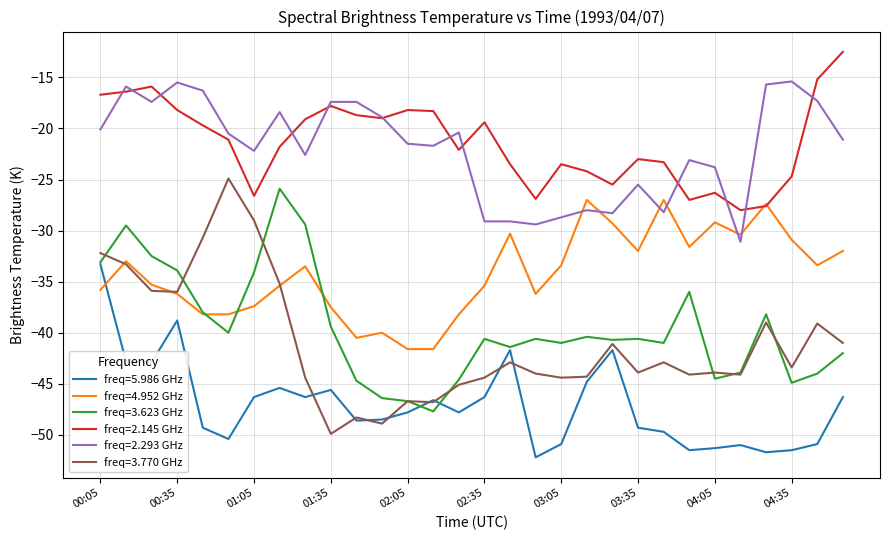

True or false: freq=3.623 GHz and freq=2.145 GHz intersect in this chart.

False